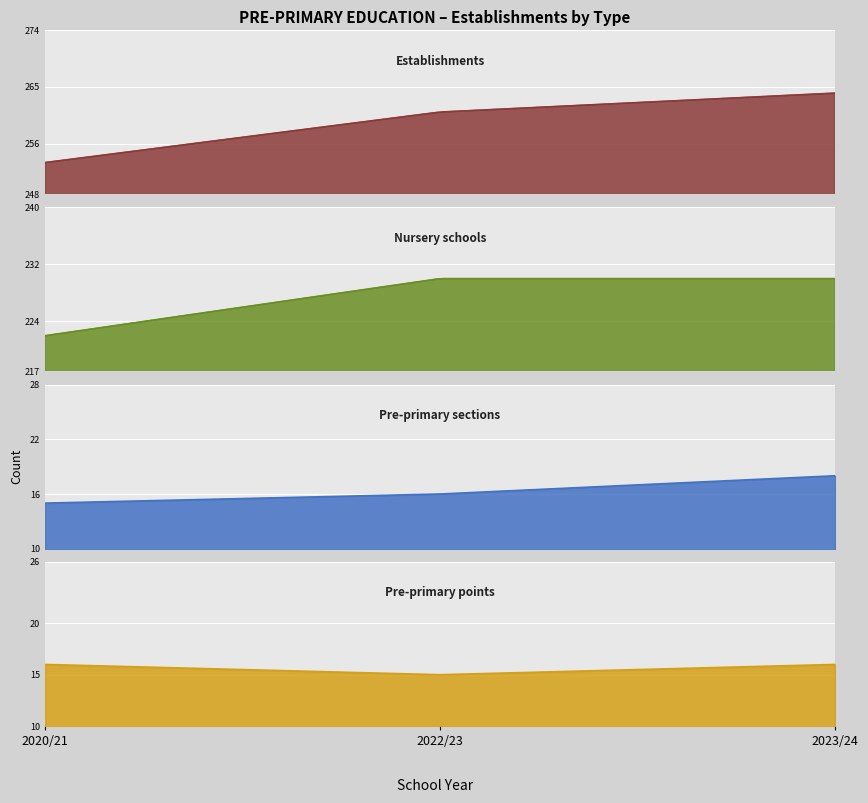

How many Oddziały przedszkolne (Pre-primary sections) values are between 15 and 18?

3